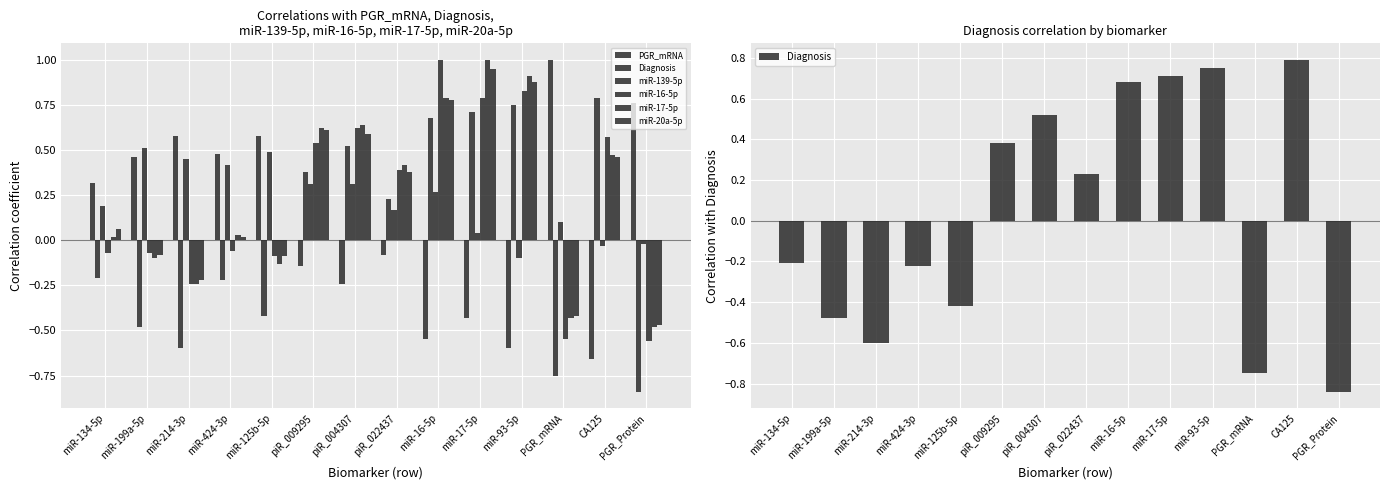

How many bars are there in each group?

6